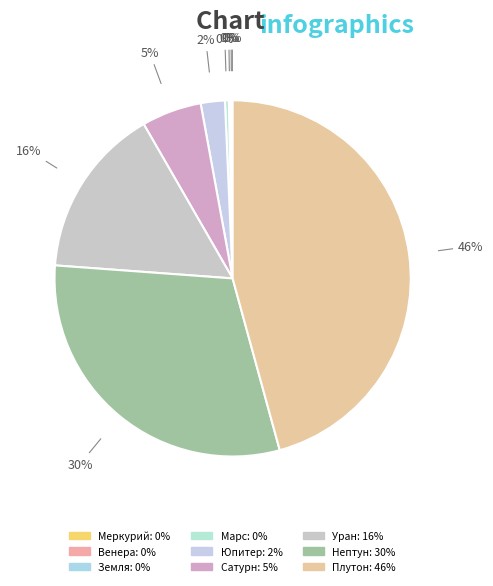

Which slice is the smallest?

Меркурий